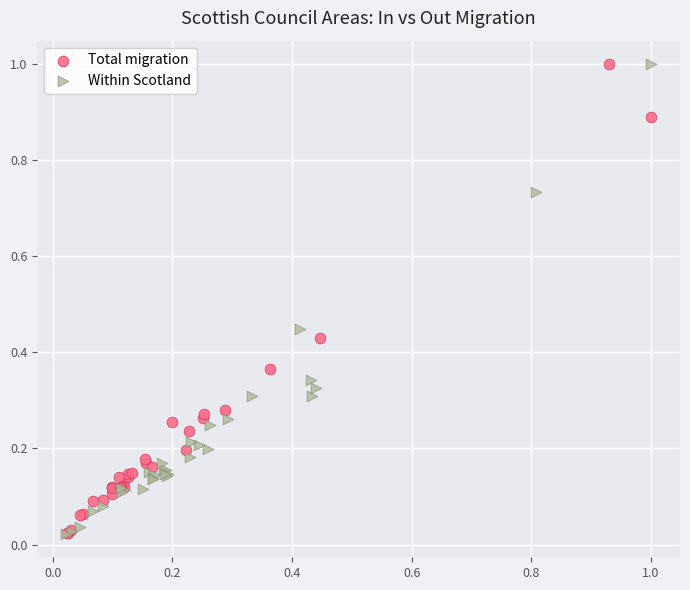

What are all the series names shown in the legend?

Total migration, Within Scotland